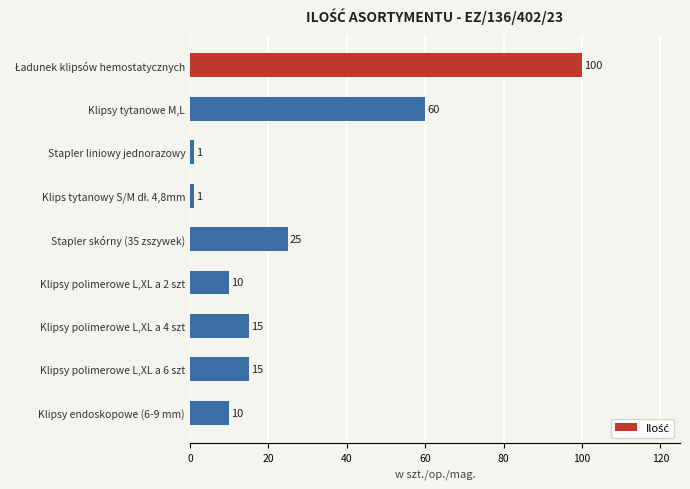

True or false: the data shows 6 at Klipsy polimerowe L,XL a 2 szt.

False